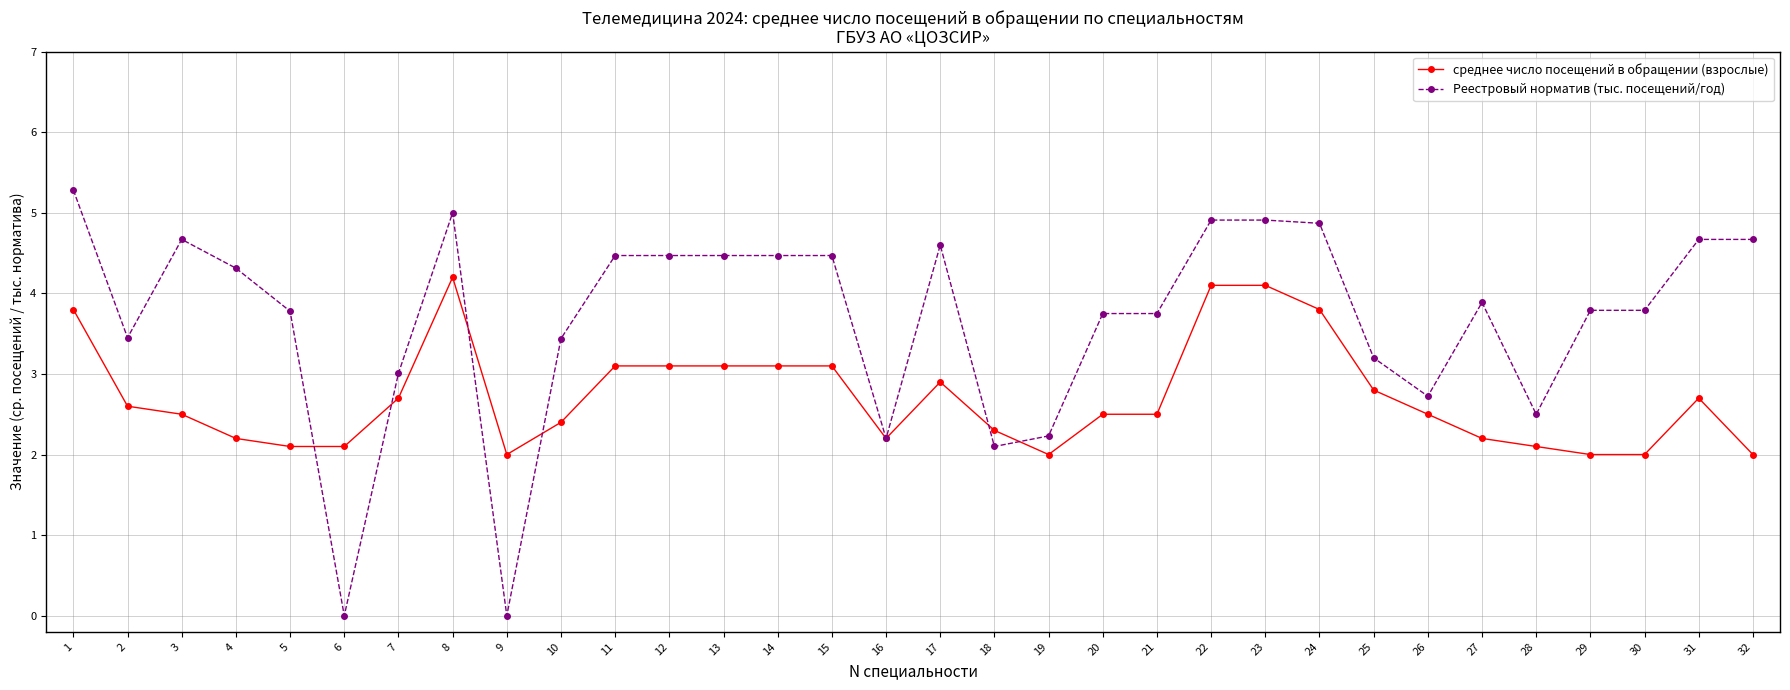

At how many categories does at least one series exceed 0?

32